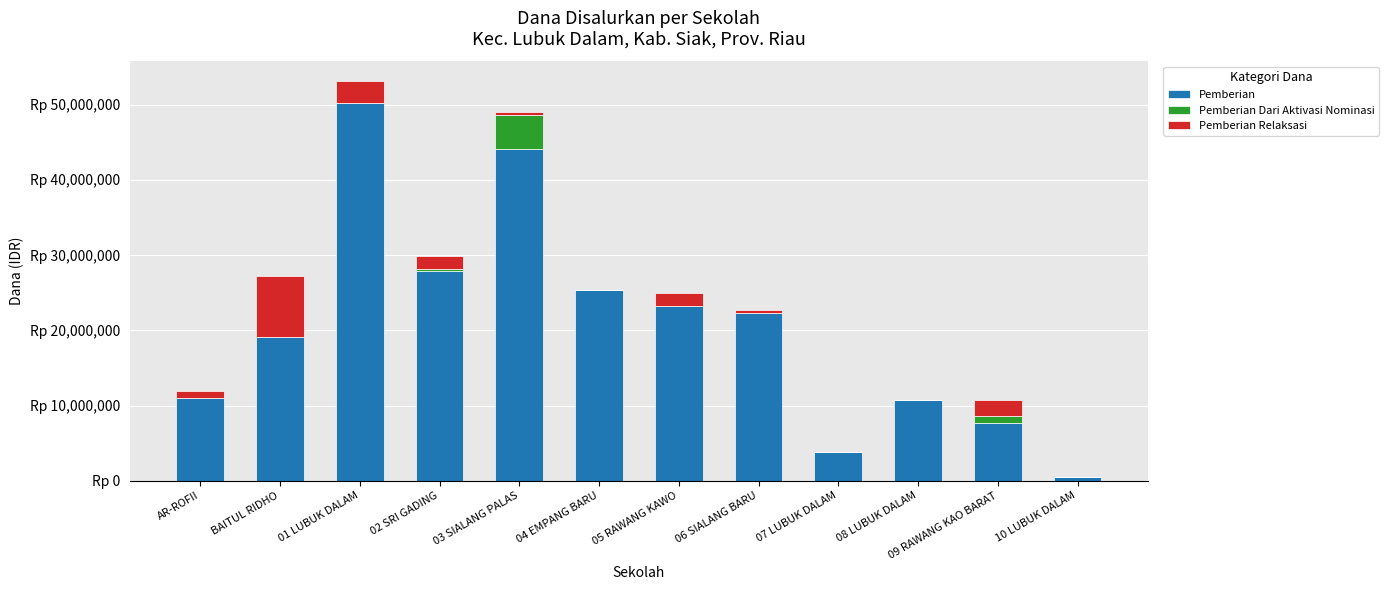

At how many categories does at least one series exceed 29465816?

2